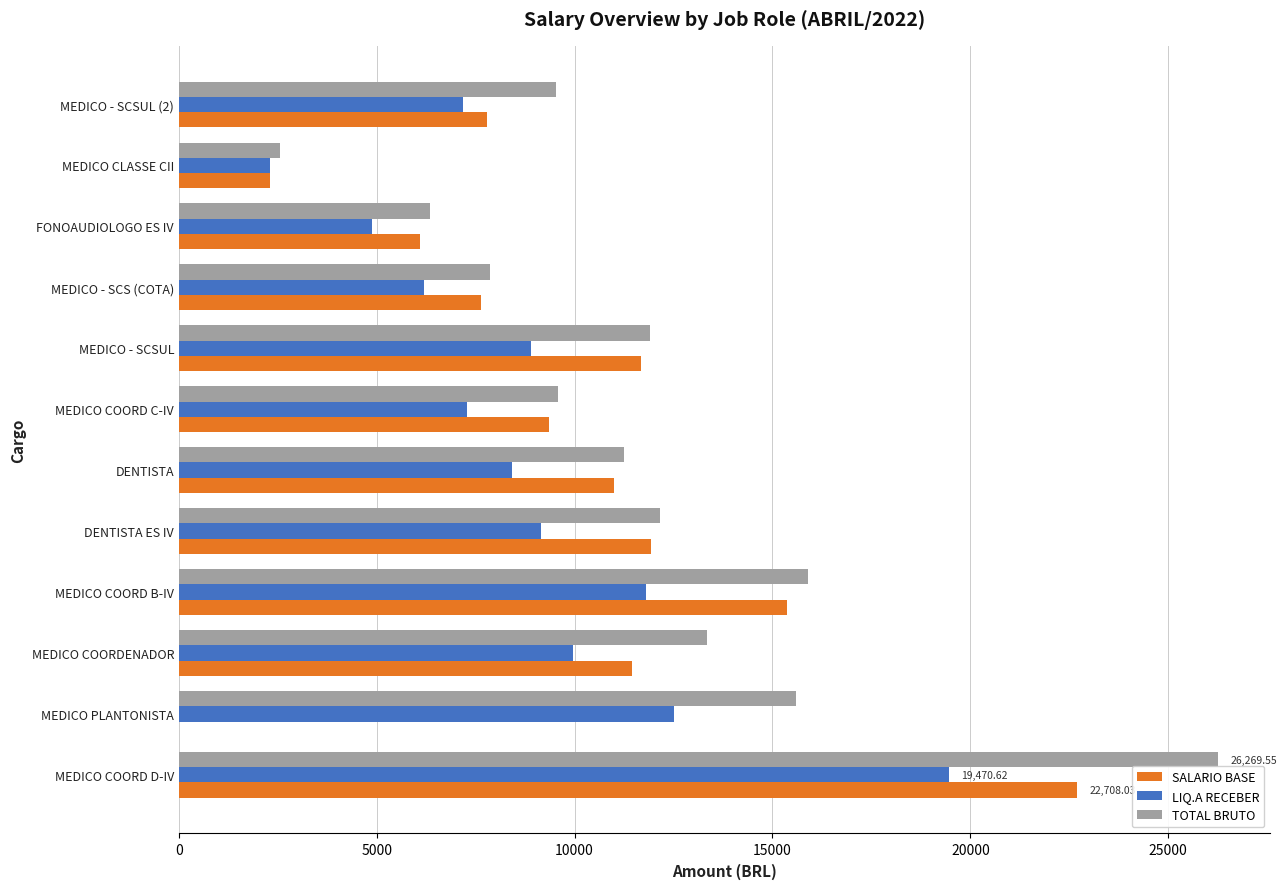

How many values in the SALARIO BASE series exceed 11000?

6